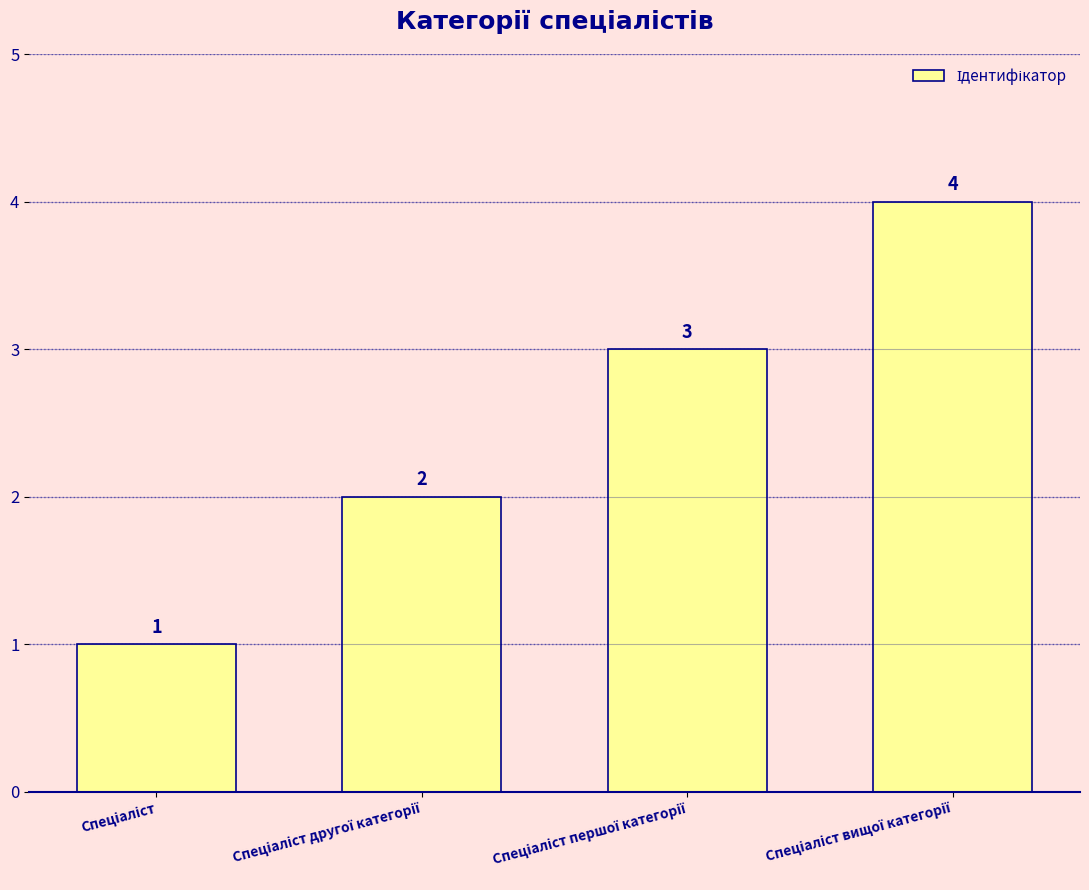

What is the difference between the maximum and minimum values?

3